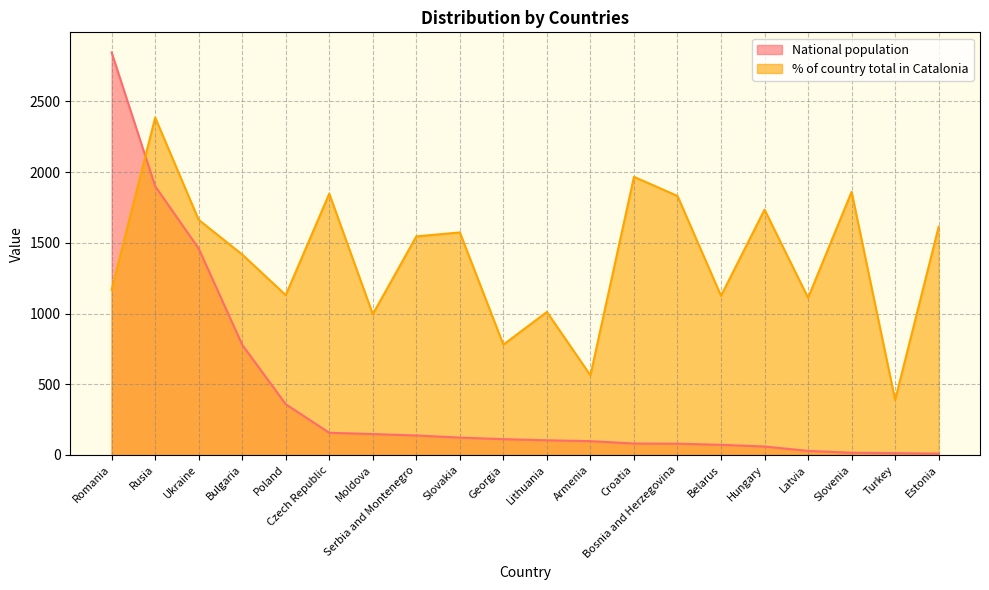

What position from the right is Bosnia and Herzegovina?

7